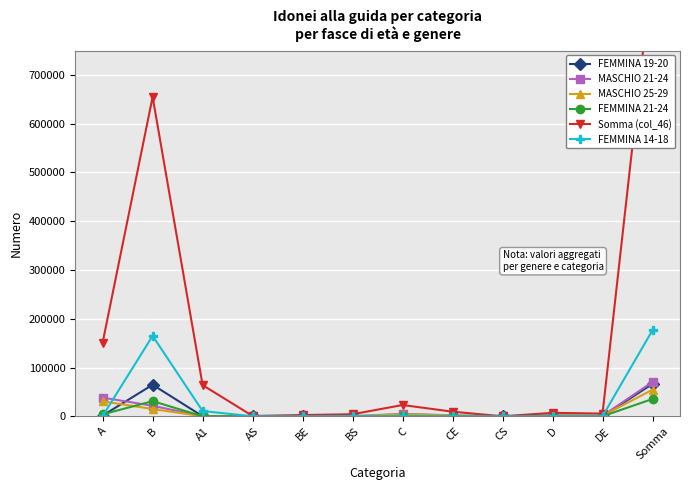

At which category does MASCHIO 25-29 reach its first local valley?

A1